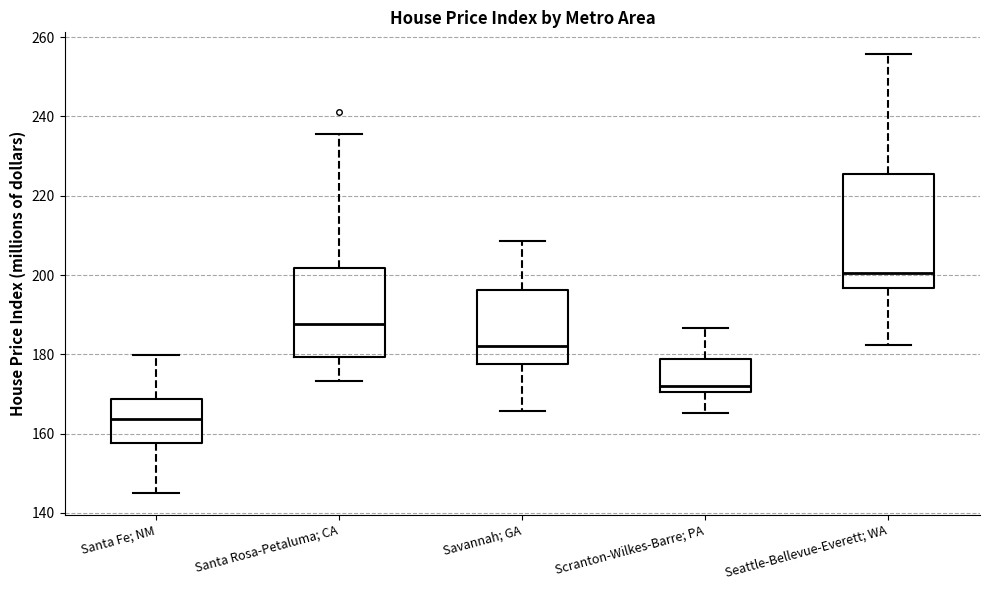

Which box's median line is the lowest?

Santa Fe; NM